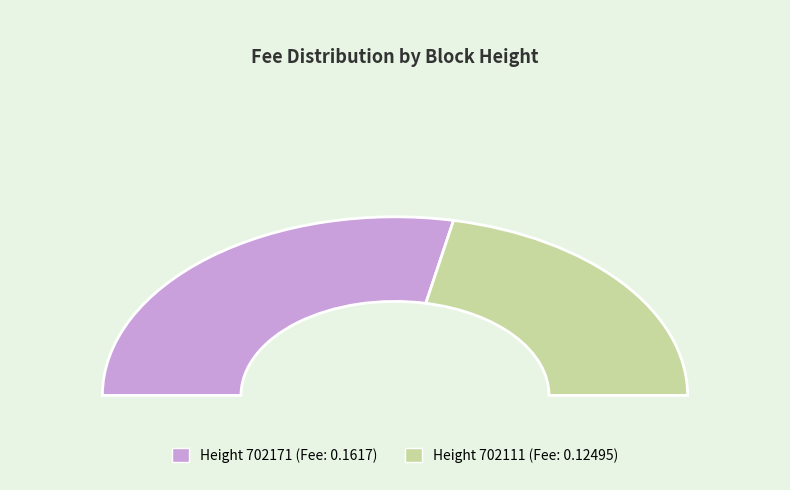

To the nearest percent, what is the combined percentage of 702111 and 702171?

100%